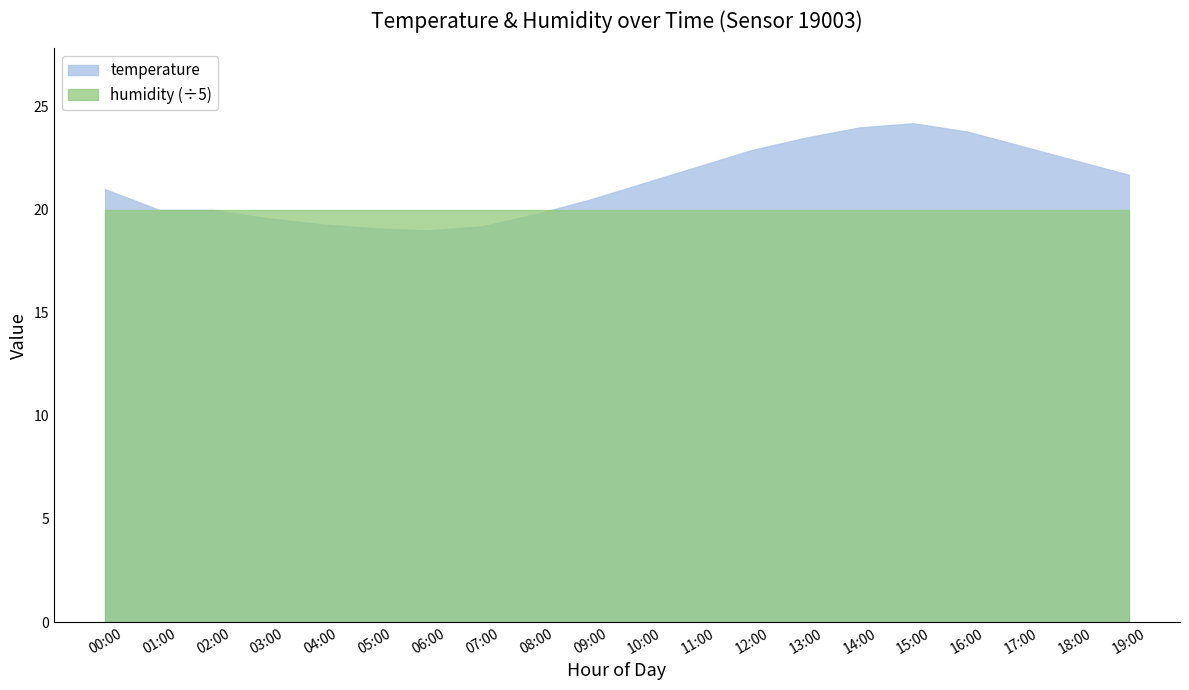

Which series has the largest total across all categories?

temperature